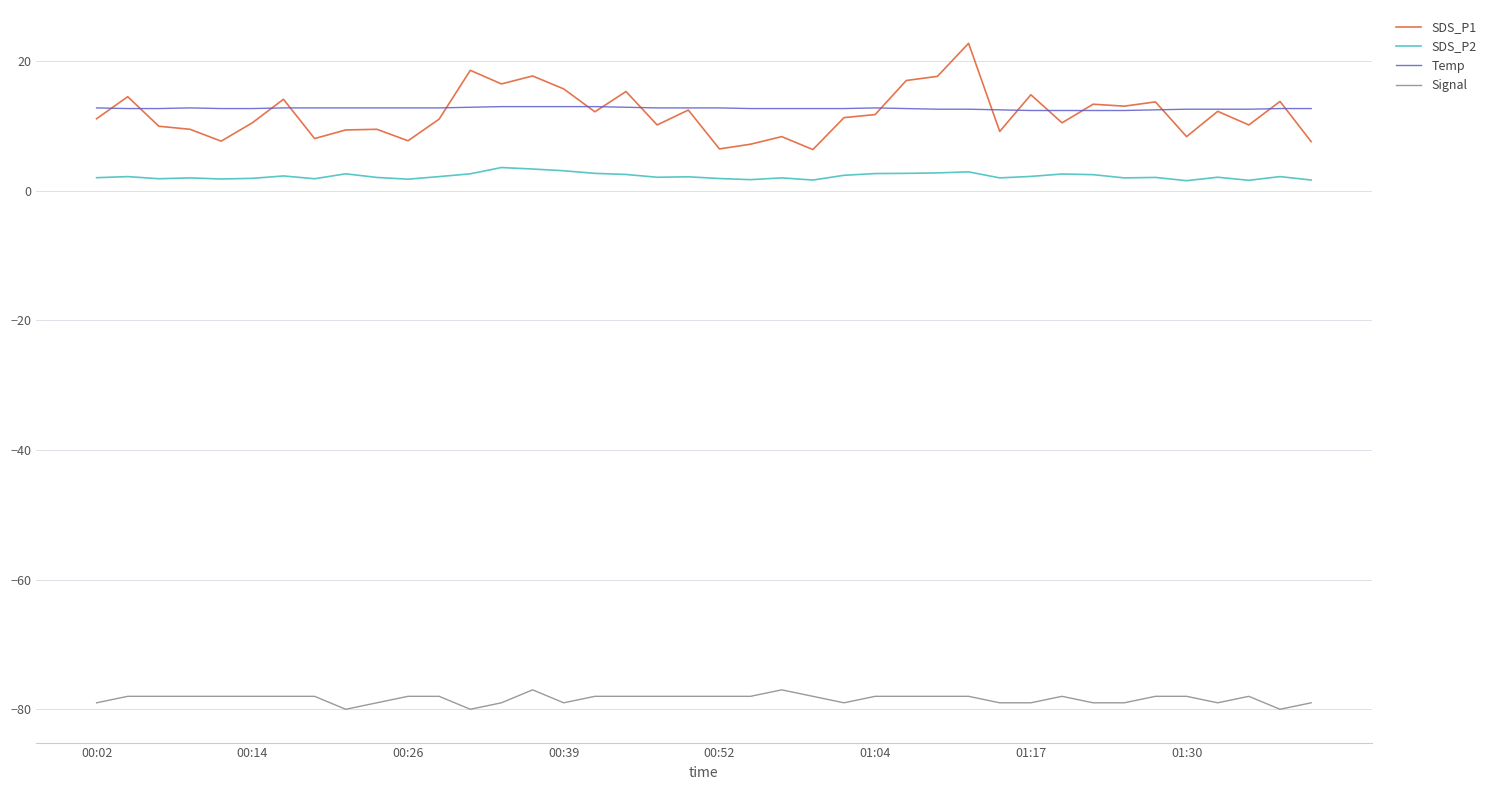

True or false: SDS_P1 and Signal cross at least once.

False